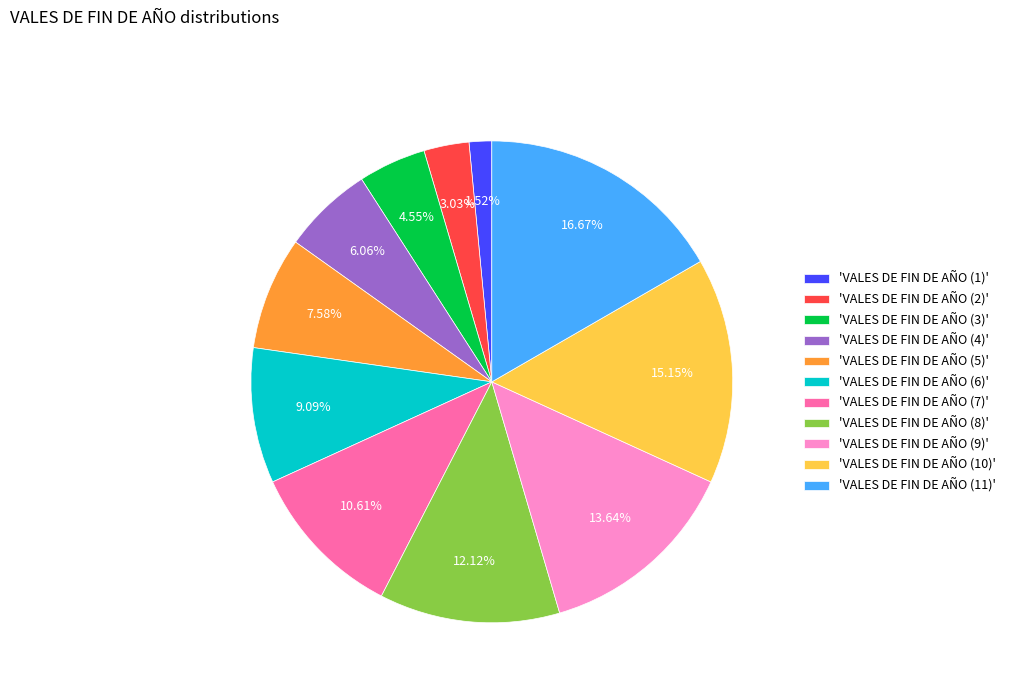

Is there a majority slice in this chart?

No